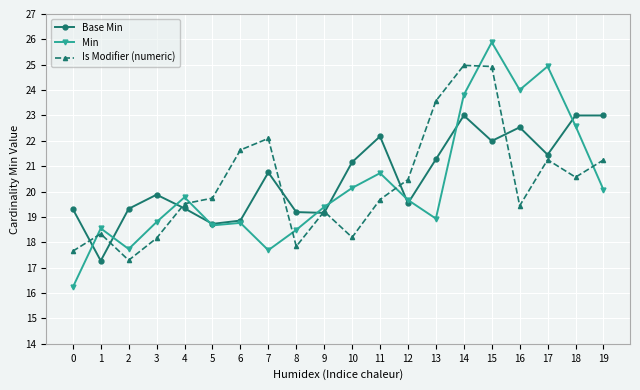

What is the difference between the highest and lowest values at 3?

1.7